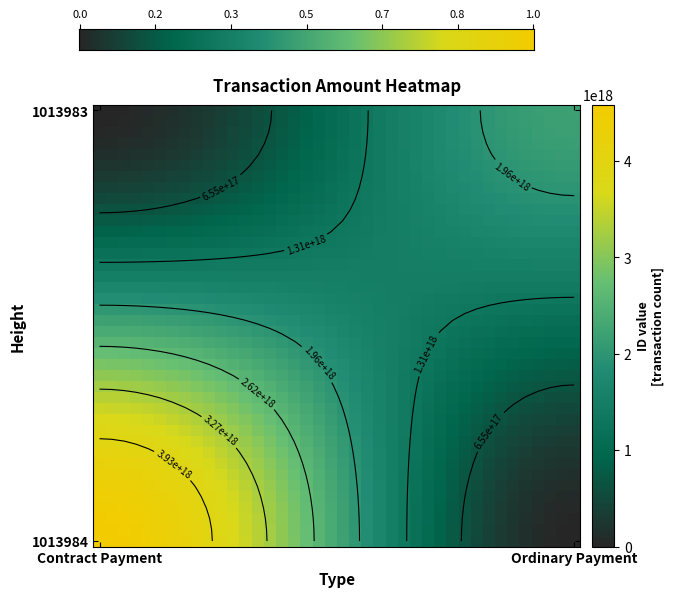

The Contract Payment series shows 6218165437297136640 at 1013984. True or false?

False